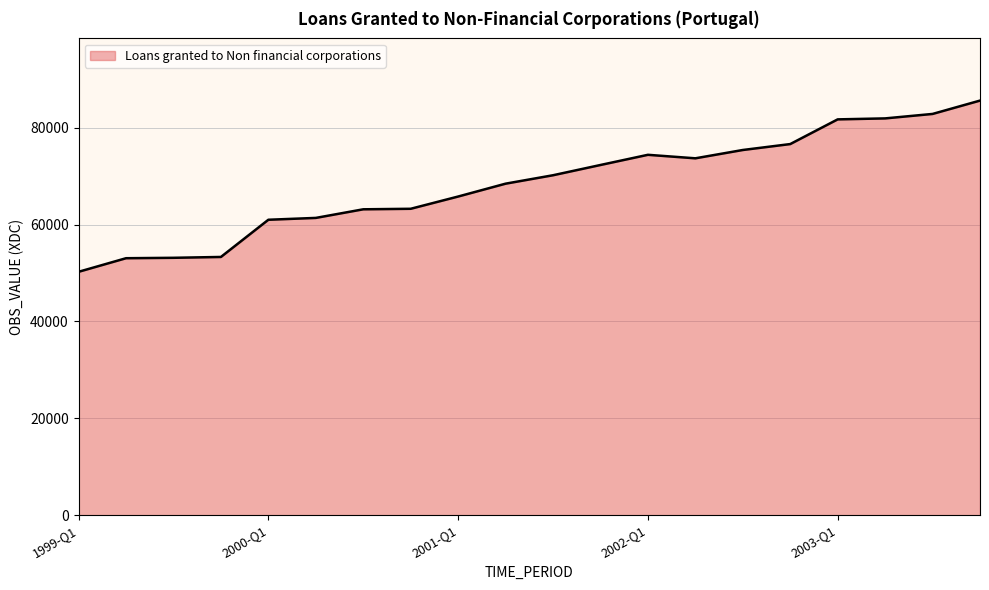

What is the difference between the maximum and minimum values?

35355.5